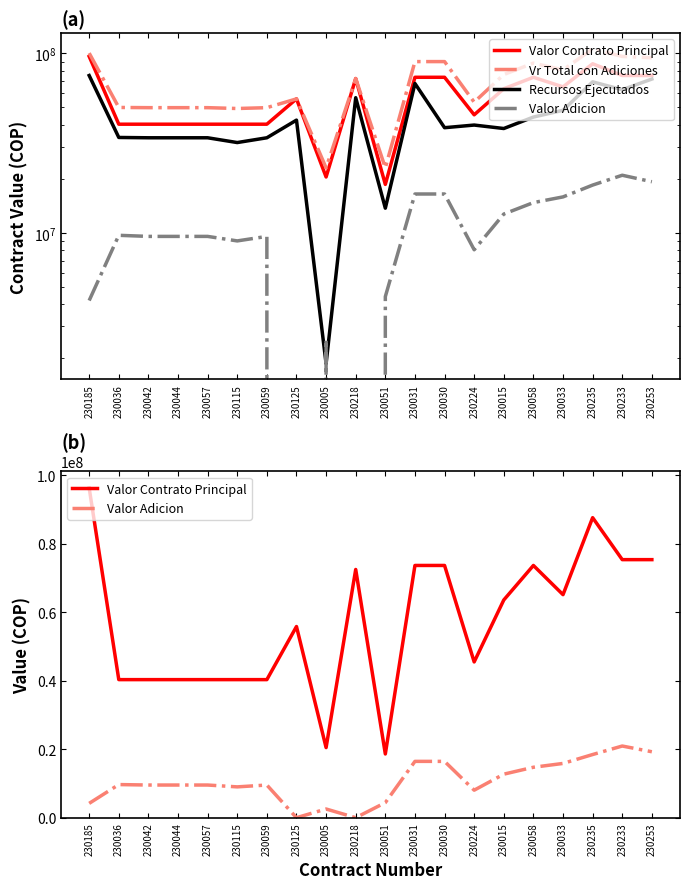

True or false: Vr Total con Adiciones has a value of 67266667 at 230185.

False